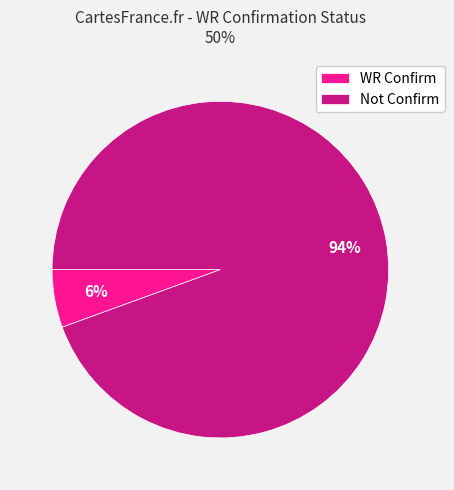

The Not Confirm slice represents 99% of the pie. True or false?

False